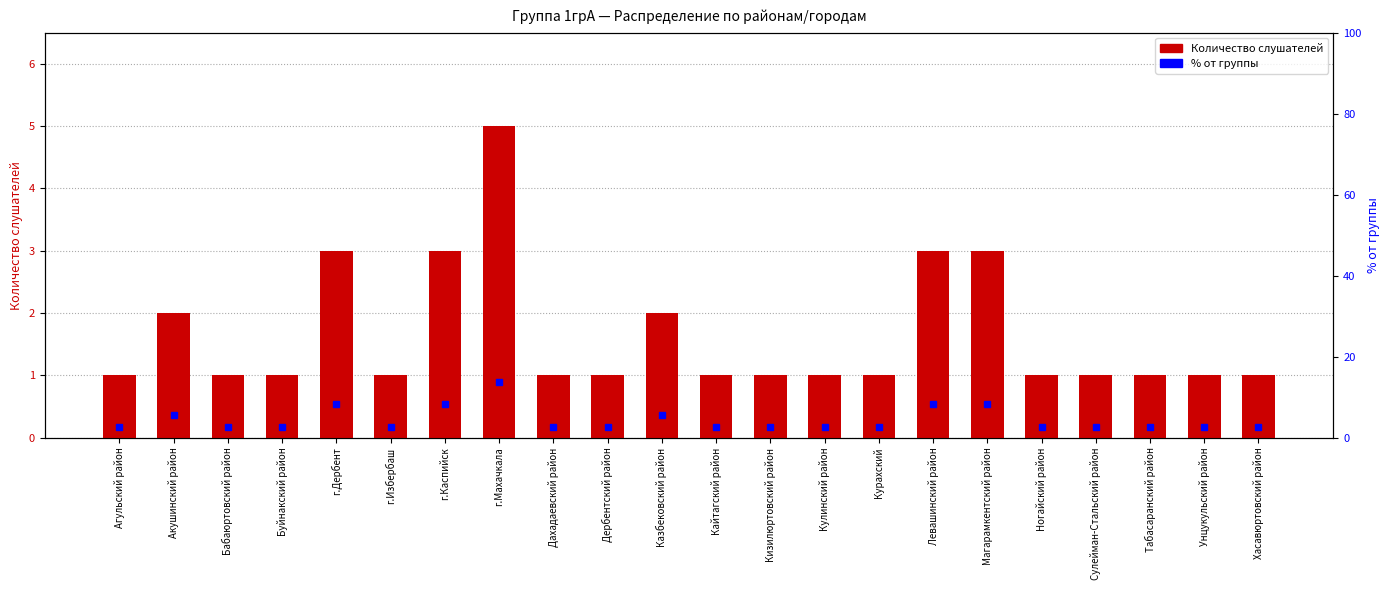

At which label is Количество слушателей closest to 3?

г.Дербент